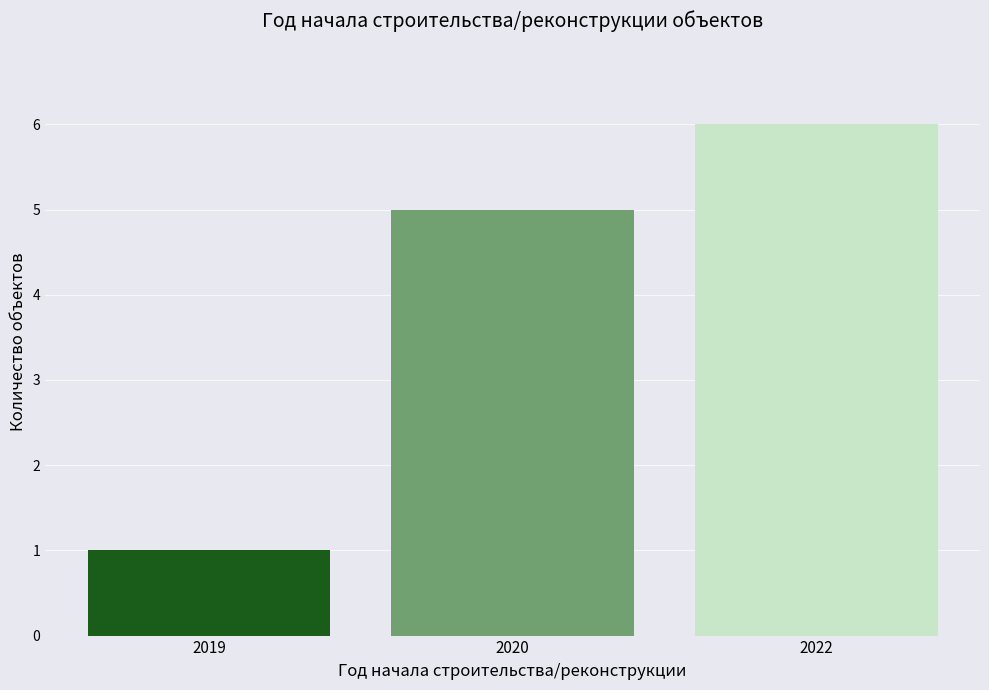

Reading left to right, what are all the values shown in this chart?

2019=1	2020=5	2022=6